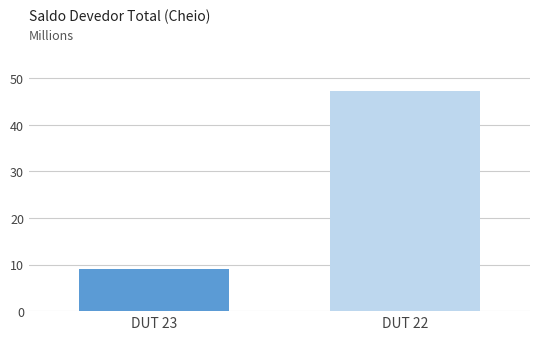

What is the average value?

28.2